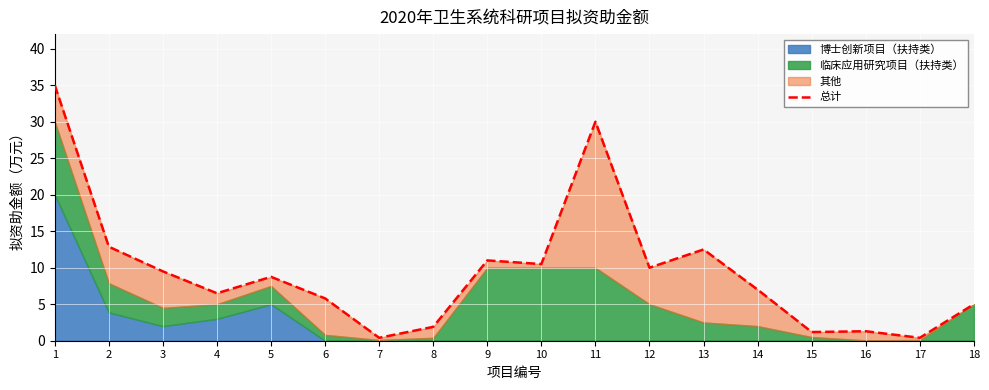

What is the maximum value shown in the chart?

35.0